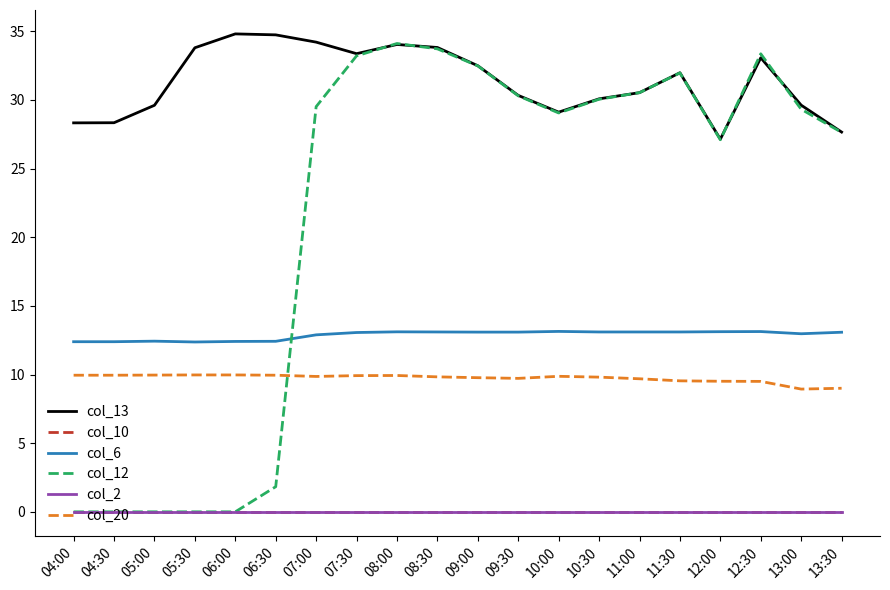

Does the chart have visible grid lines?

No